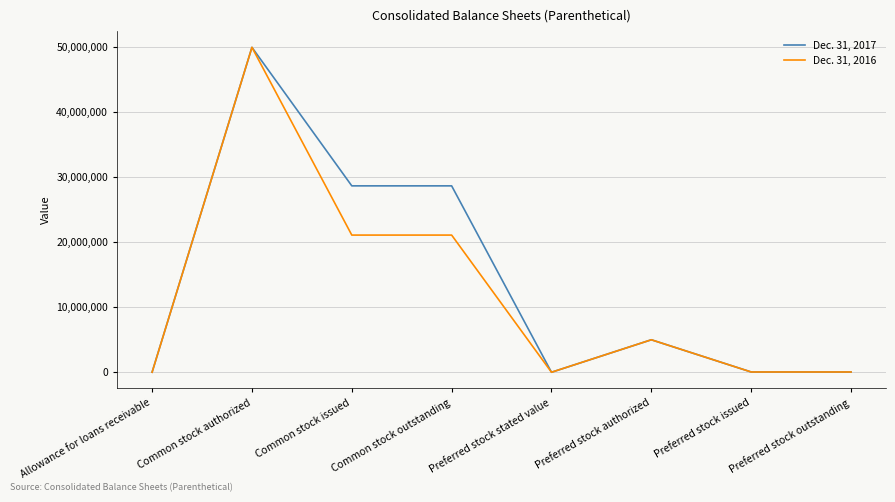

Is the value of Dec. 31, 2017 at Preferred stock outstanding greater than the value of Dec. 31, 2016 at Preferred stock authorized?

No